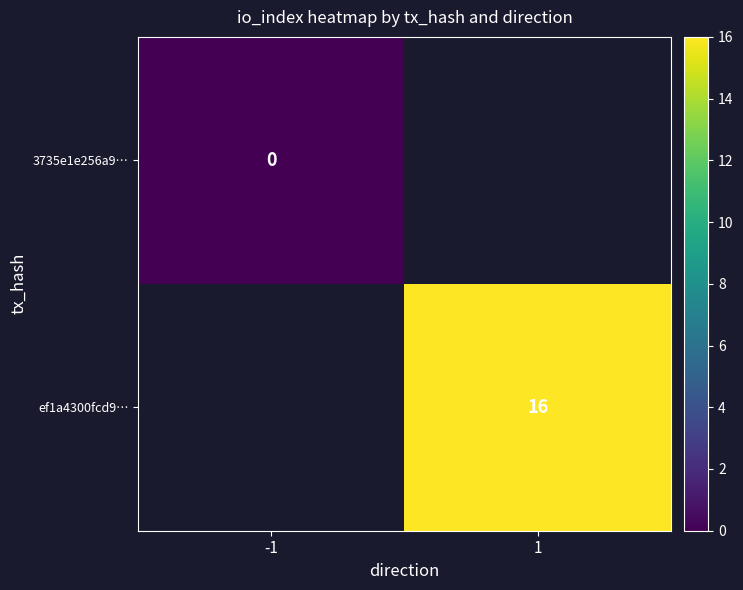

The value of ef1a4300fcd9… at 1 is 16. True or false?

True